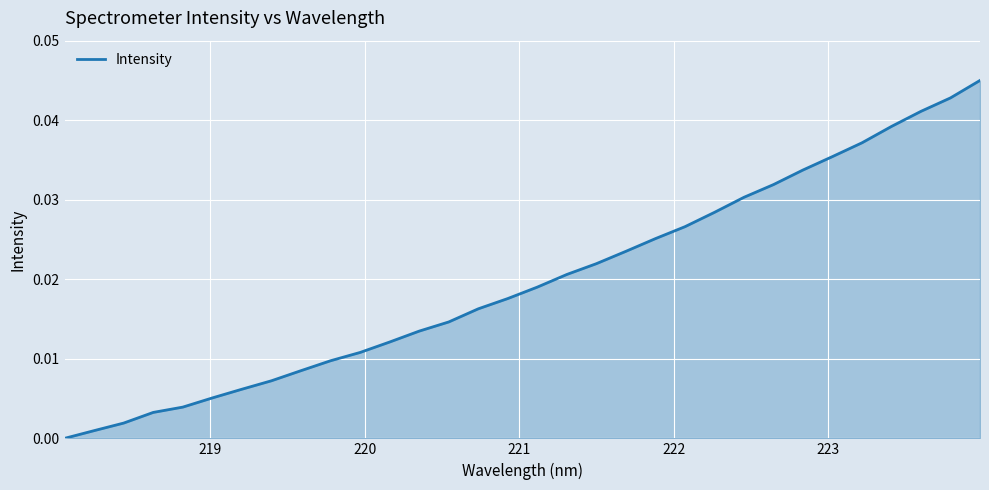

How many lines are shown in the chart?

1